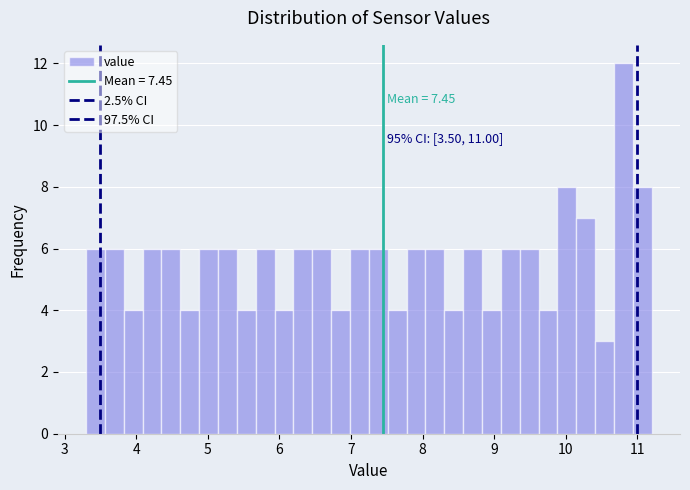

Around what value on the x-axis is the tallest bar? Give the approximate position of its centre, as read against the axis.

10.8